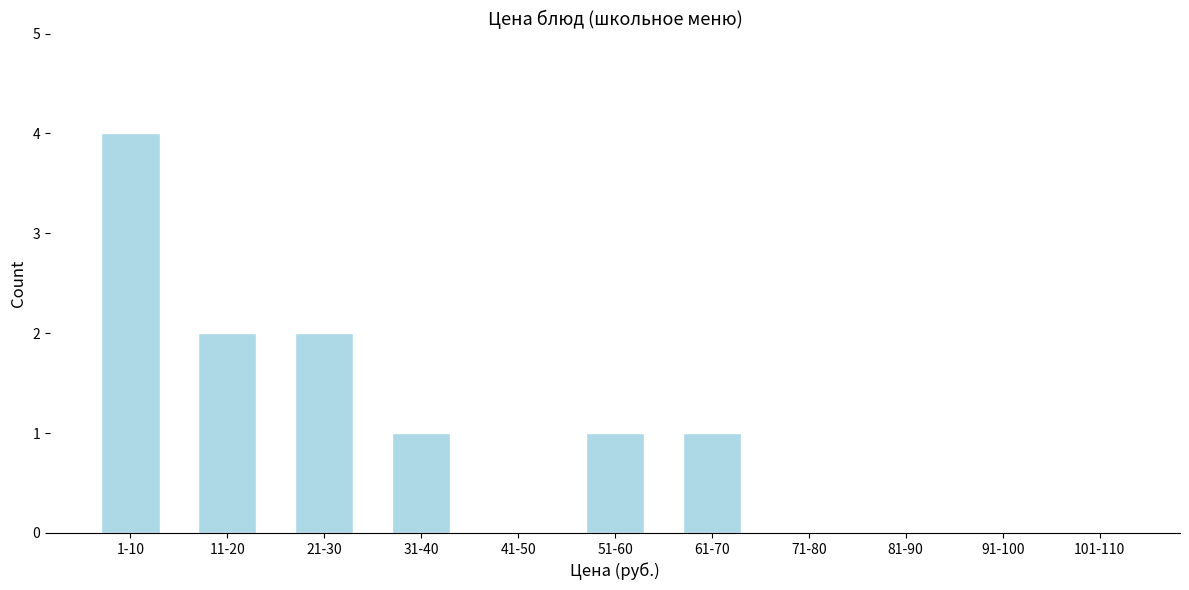

Reading left to right, extract all data points from this chart.

1-10=4	11-20=2	21-30=2	31-40=1	41-50=0	51-60=1	61-70=1	71-80=0	81-90=0	91-100=0	101-110=0